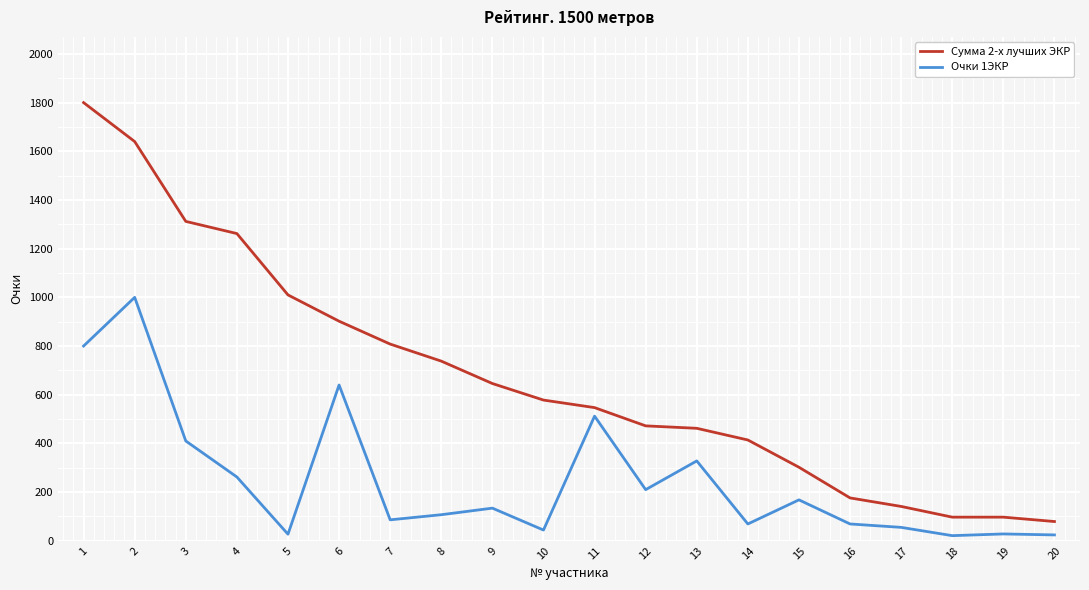

Which series changed the most between 2 and 5?

Очки 1ЭКР